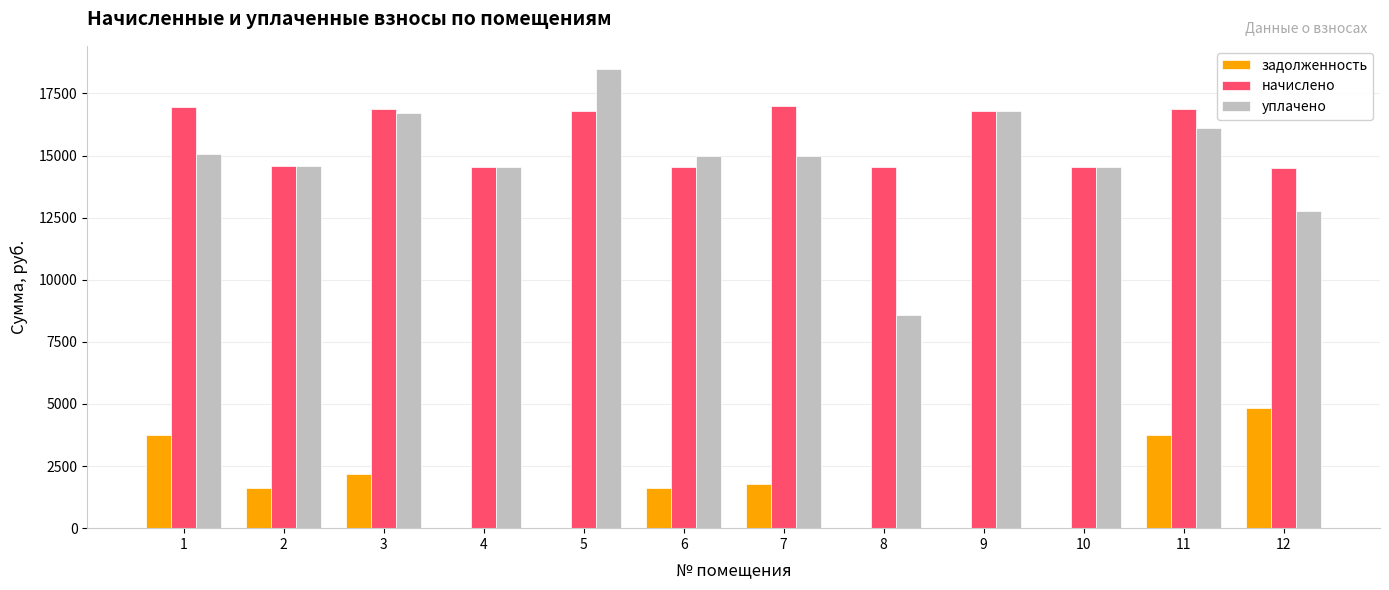

Is the value of задолженность at 6 greater than the value of уплачено at 12?

No